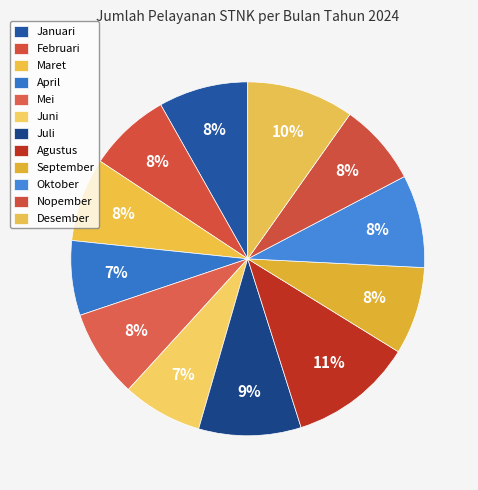

Does Maret account for over 50% of the chart?

No